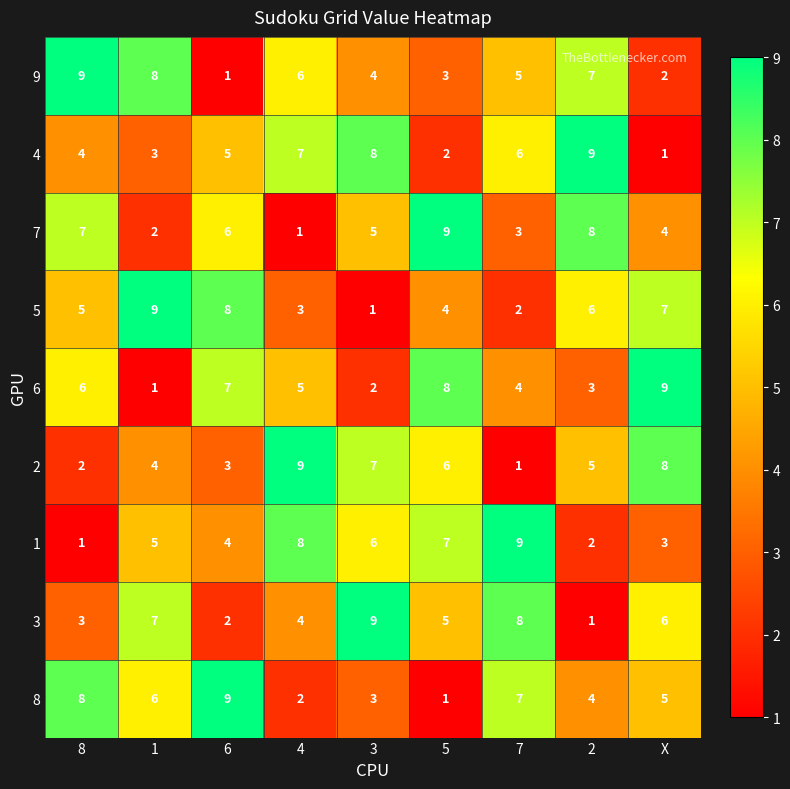

At which label is 9 closest to 5?

7